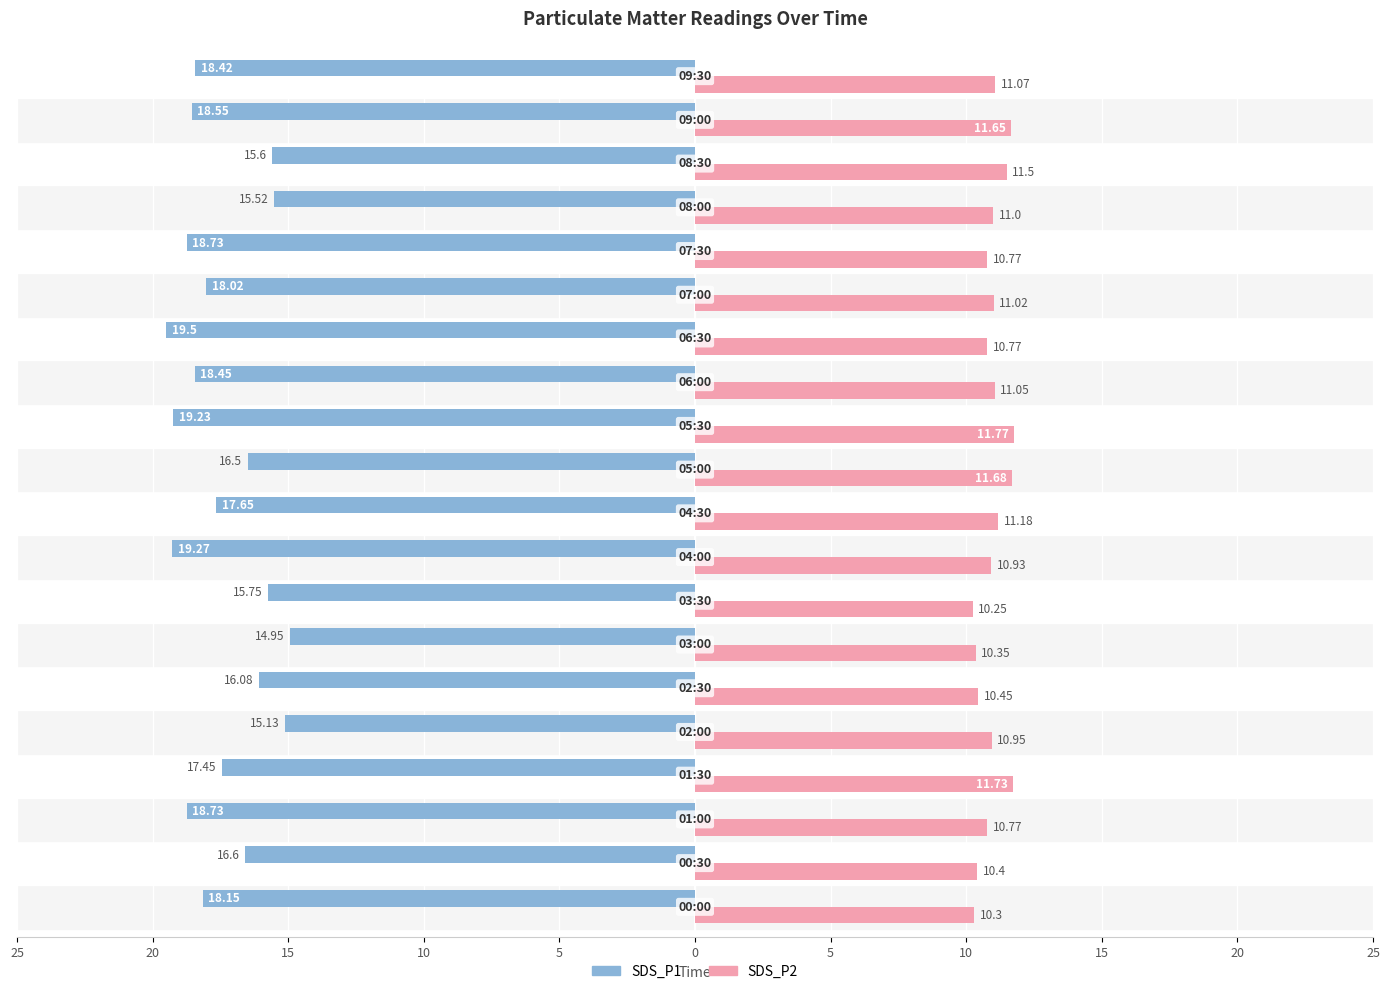

Which series has the widest spread of values?

SDS_P1